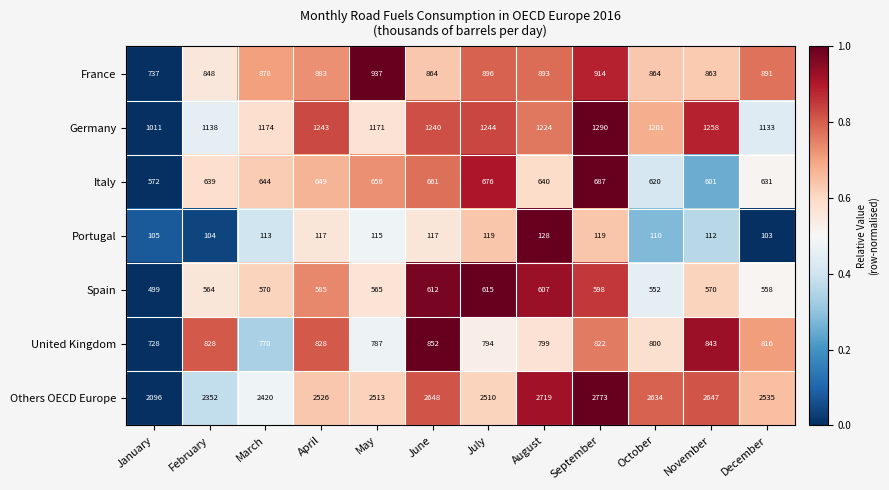

Which series changed the most between January and June?

Others OECD Europe